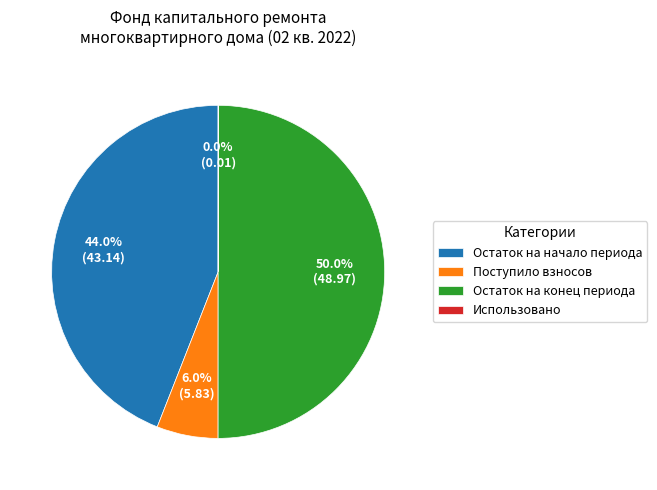

Combined, what portion of the pie is Поступило взносов and Остаток на начало периода?

50.0%